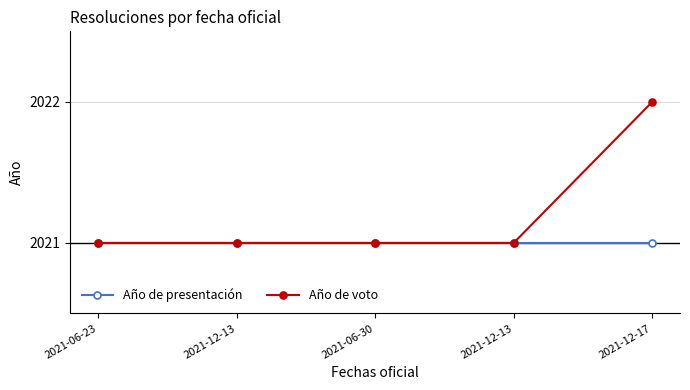

How many lines are shown in the chart?

2